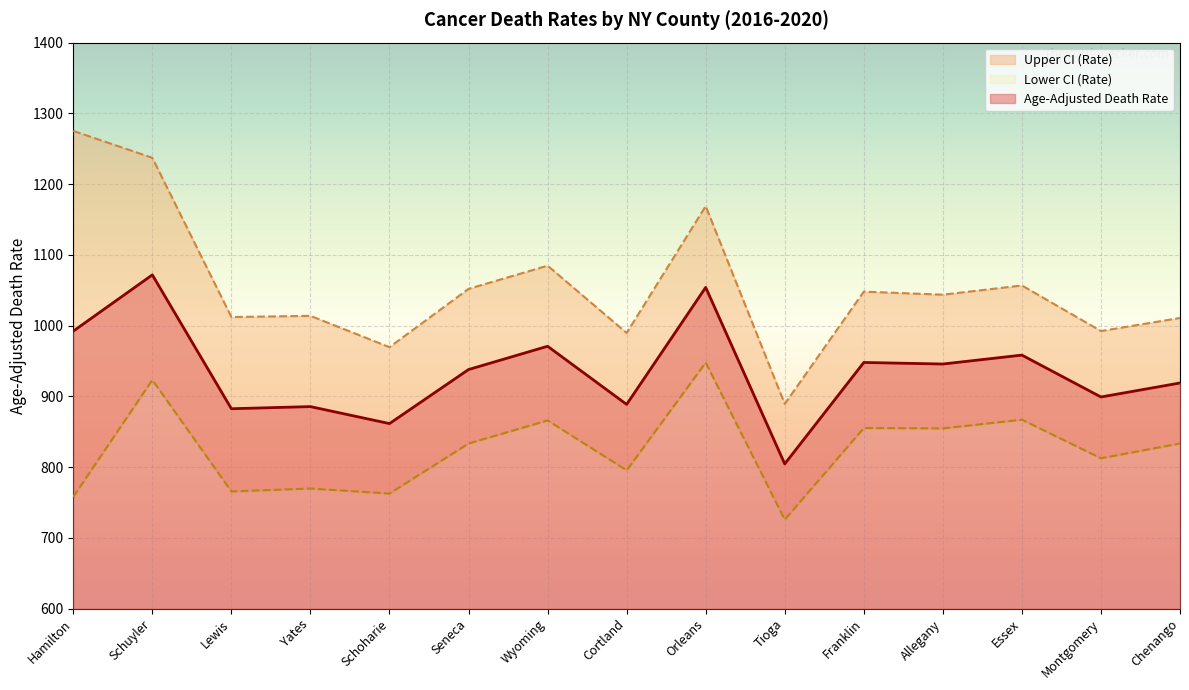

True or false: Age-Adjusted Death Rate has more than 0 points higher than both neighbors.

True